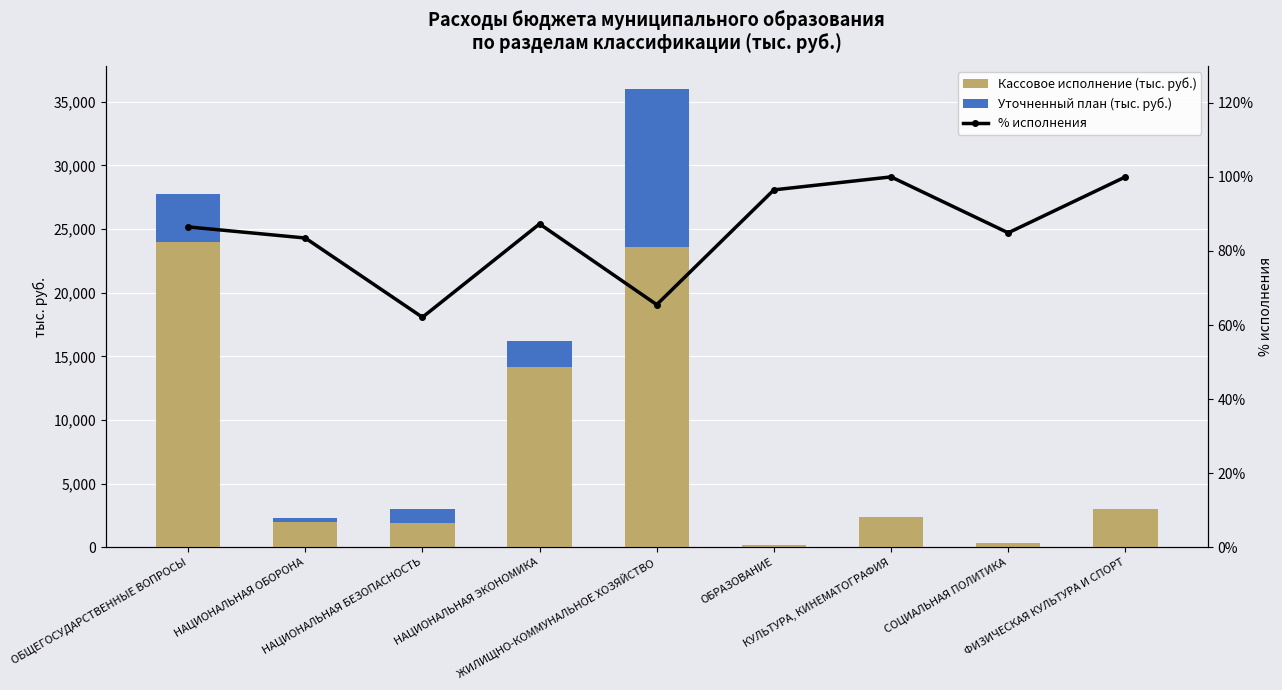

How many series are shown in this chart?

3